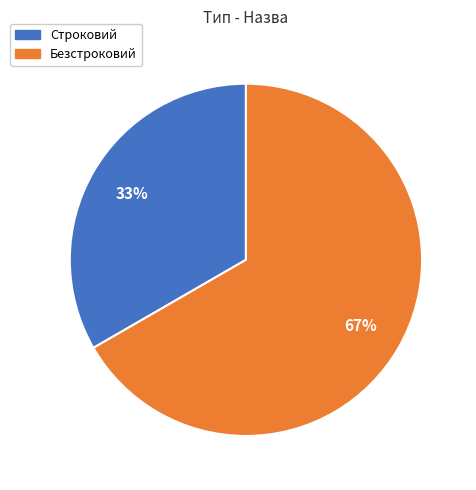

To the nearest percent, what portion does Безстроковий represent?

67%